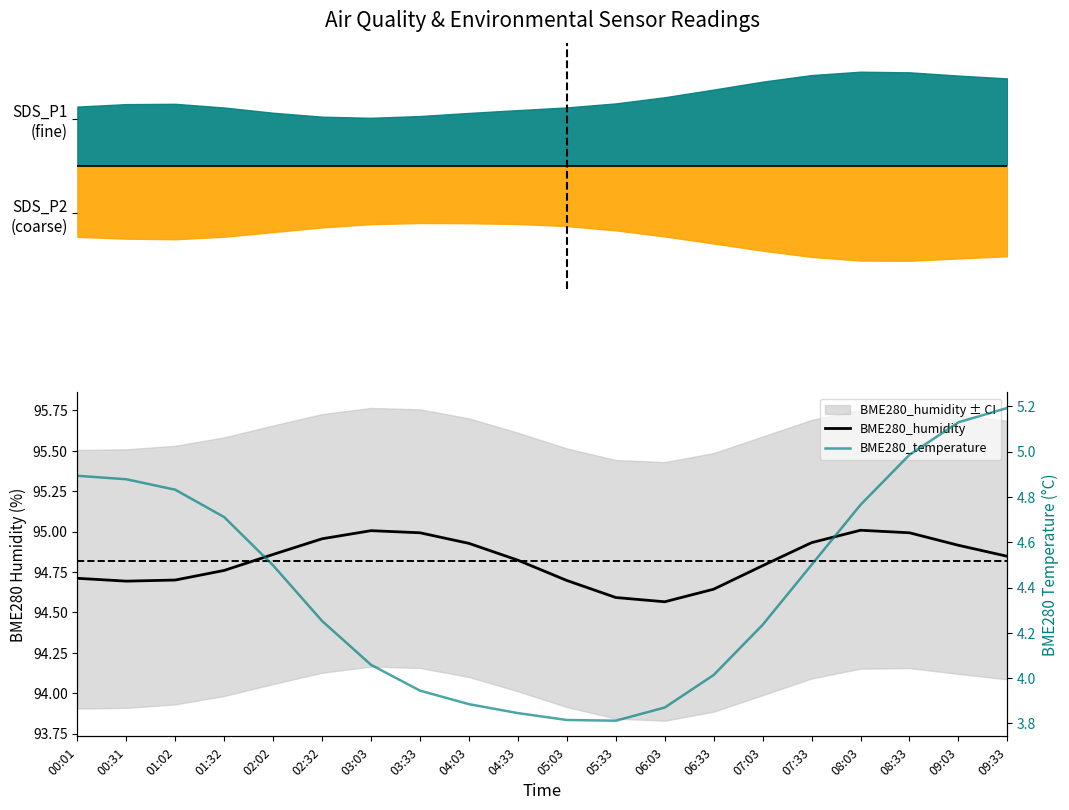

Between 09:03 and 05:03, which is larger?

09:03